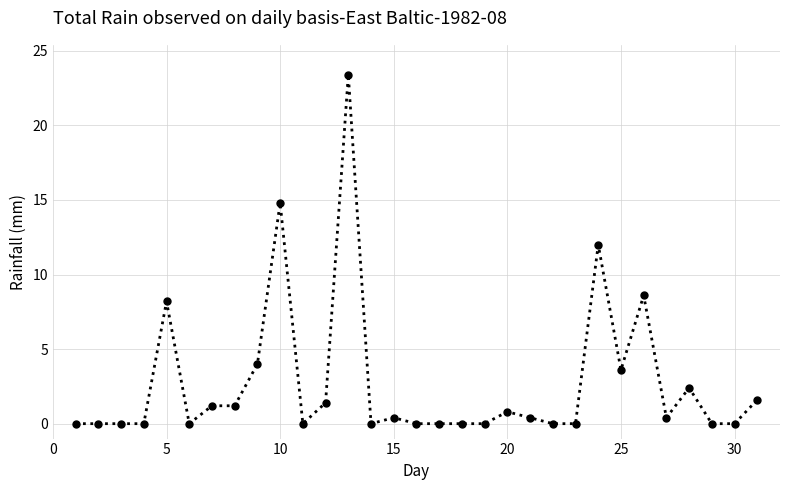

True or false: the data has more than 2 interior local peaks.

True